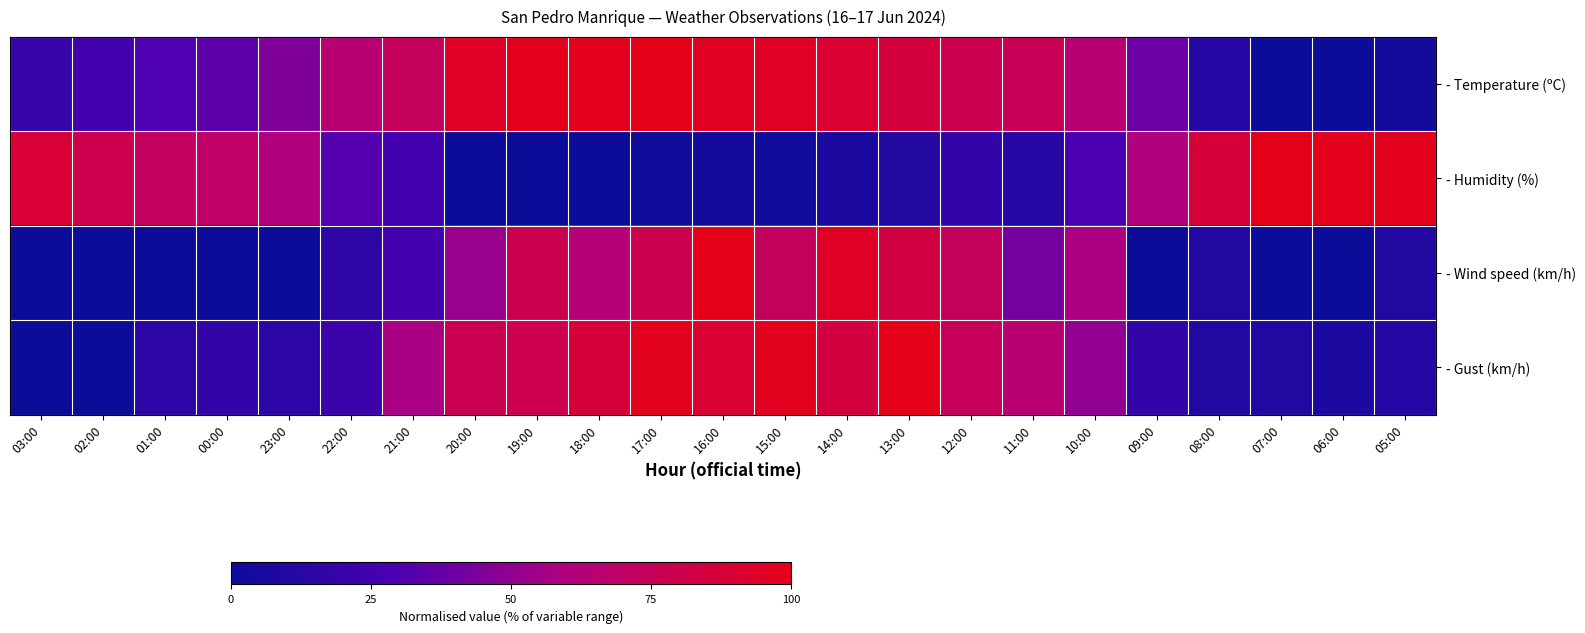

Rank the series by their average value, from lowest to highest.

- Wind speed (km/h), - Humidity (%), - Gust (km/h), - Temperature (ºC)